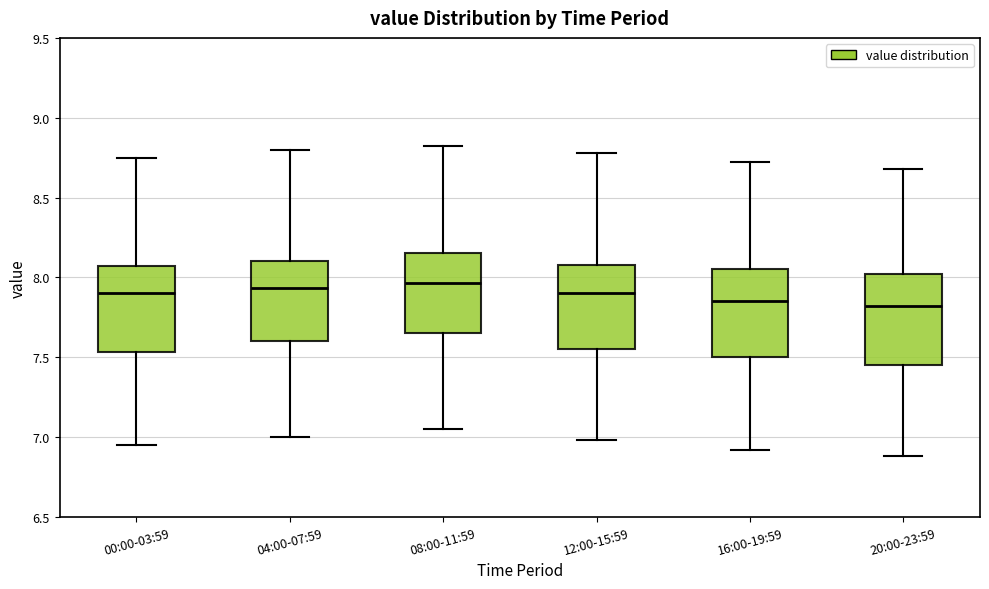

Reading left to right, transcribe this box plot: for each box, give where its median line is, the range the box spans, and where its two whiskers end, as read against the y-axis. The values are not printed on the chart, so give them approximately, as read against the axis.

00:00-03:59: median 7.90, box 7.55 to 8.05, whiskers 6.95 to 8.75
04:00-07:59: median 7.95, box 7.60 to 8.10, whiskers 7.00 to 8.80
08:00-11:59: median 7.95, box 7.65 to 8.15, whiskers 7.05 to 8.80
12:00-15:59: median 7.90, box 7.55 to 8.10, whiskers 7.00 to 8.80
16:00-19:59: median 7.85, box 7.50 to 8.05, whiskers 6.90 to 8.70
20:00-23:59: median 7.80, box 7.45 to 8.00, whiskers 6.90 to 8.70